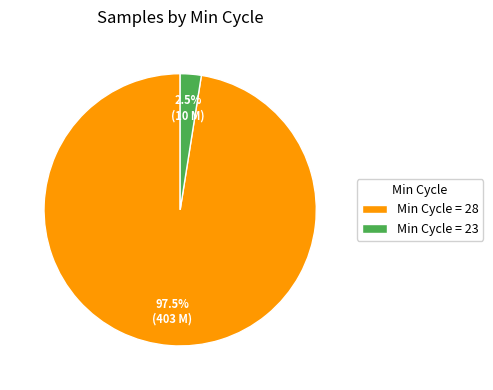

Which slice is the smallest?

Min Cycle = 23